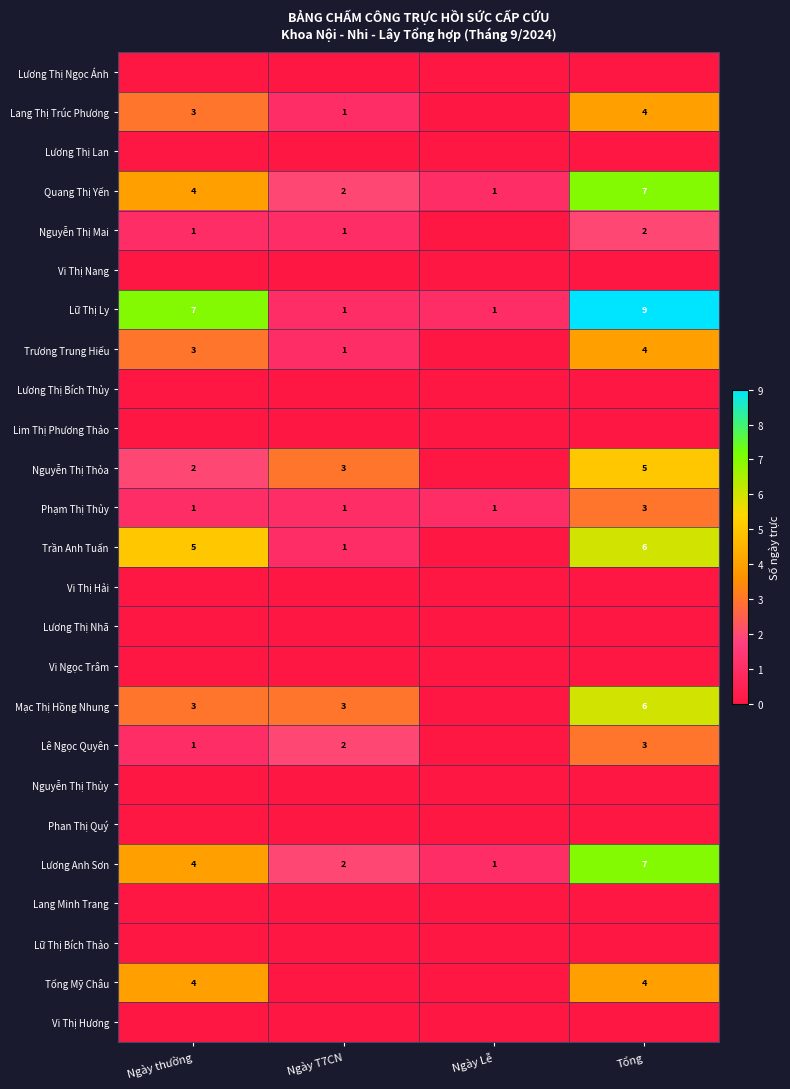

True or false: Phạm Thị Thủy has a value of 1 at Ngày thường.

True